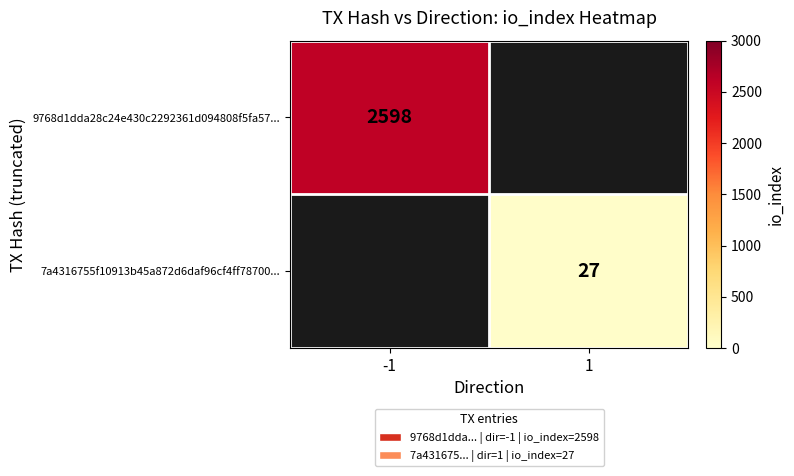

Between 1 and -1, which is larger?

-1